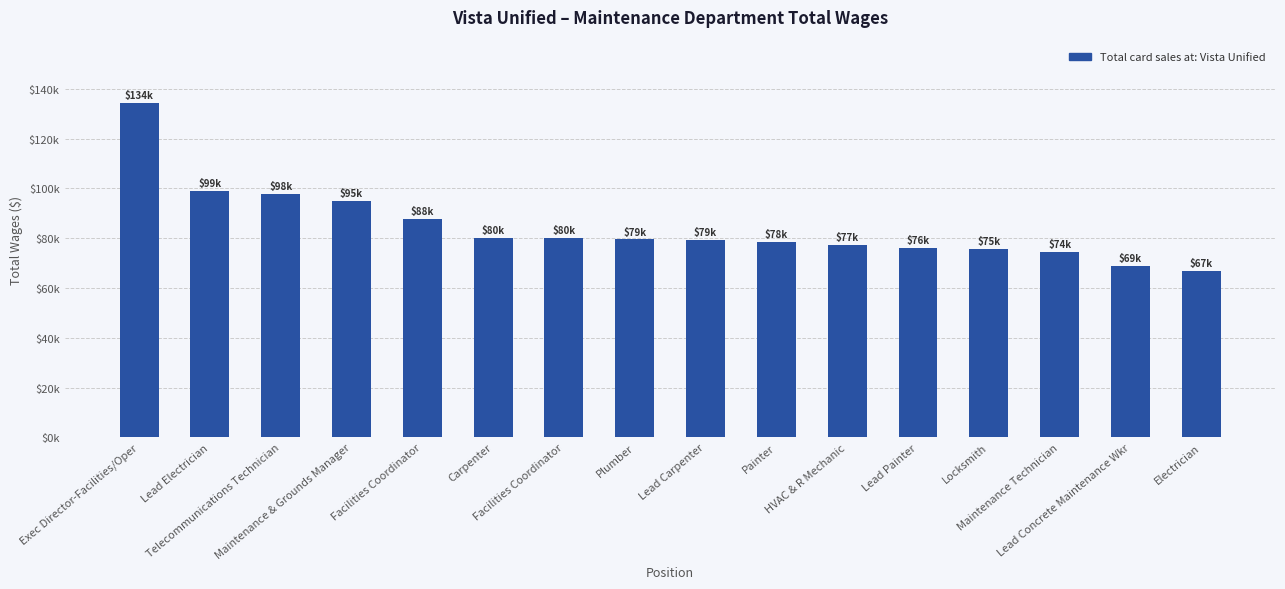

Reading left to right, what are all the values shown in this chart?

134422	98778	97738	94795	87560	80043	79996	79491	79314	78305	77264	76195	75488	74316	68894	66913